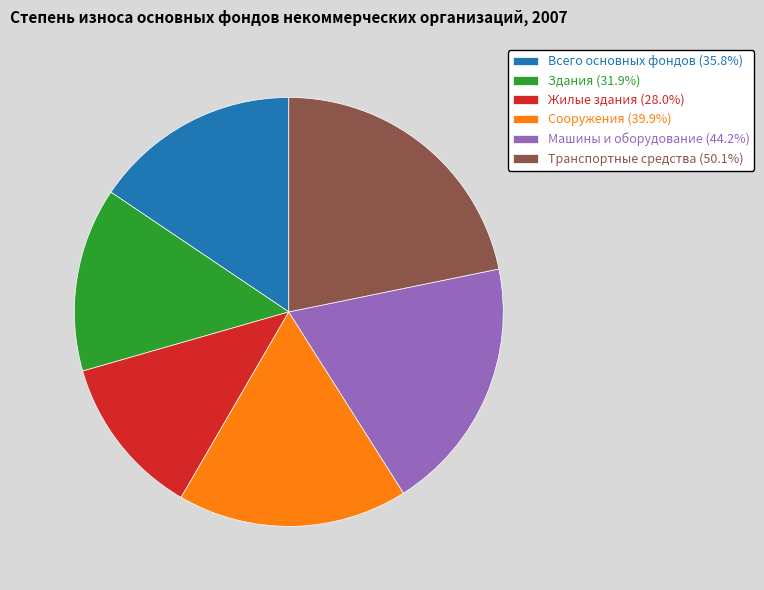

Does any single category account for the majority?

No